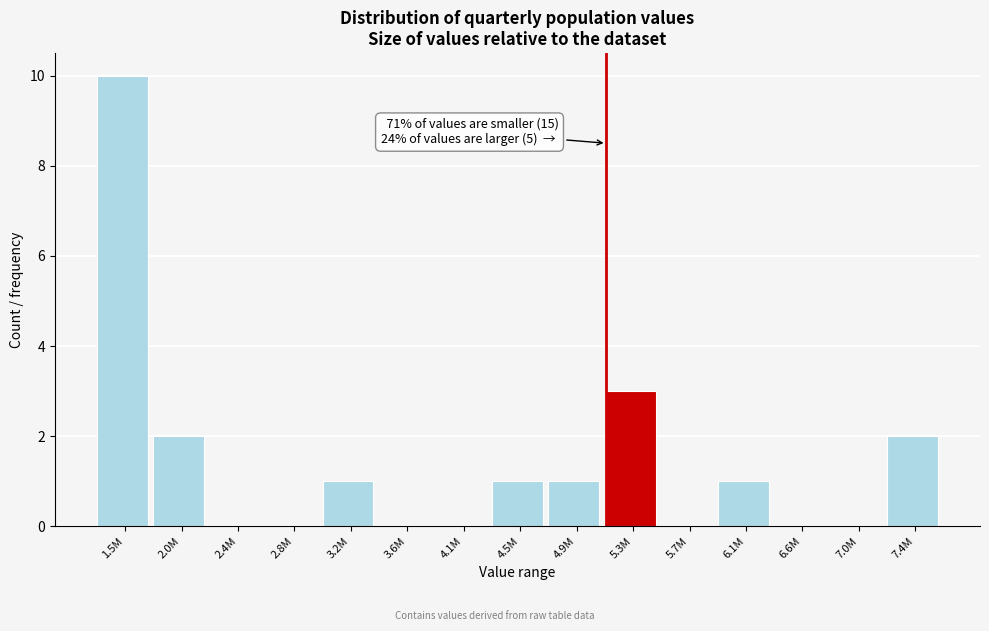

Reading right to left, extract all data points from this chart.

7.4M=2	7.0M=0	6.6M=0	6.1M=1	5.7M=0	5.3M=3	4.9M=1	4.5M=1	4.1M=0	3.6M=0	3.2M=1	2.8M=0	2.4M=0	2.0M=2	1.5M=10